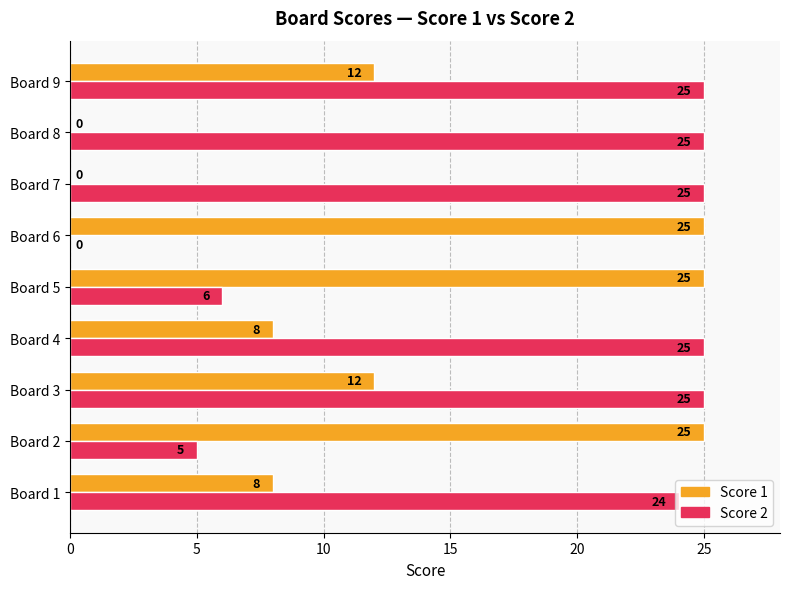

How many categories are shown in the chart?

9